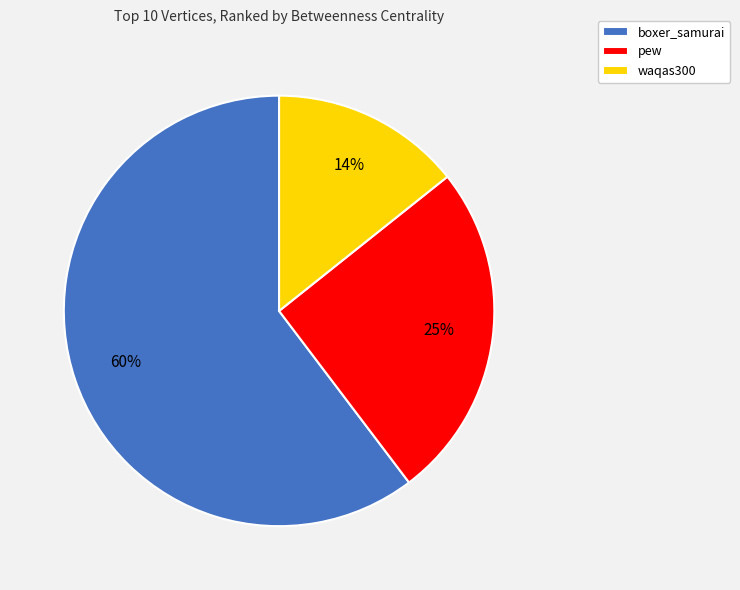

Does boxer_samurai account for over 50% of the chart?

Yes